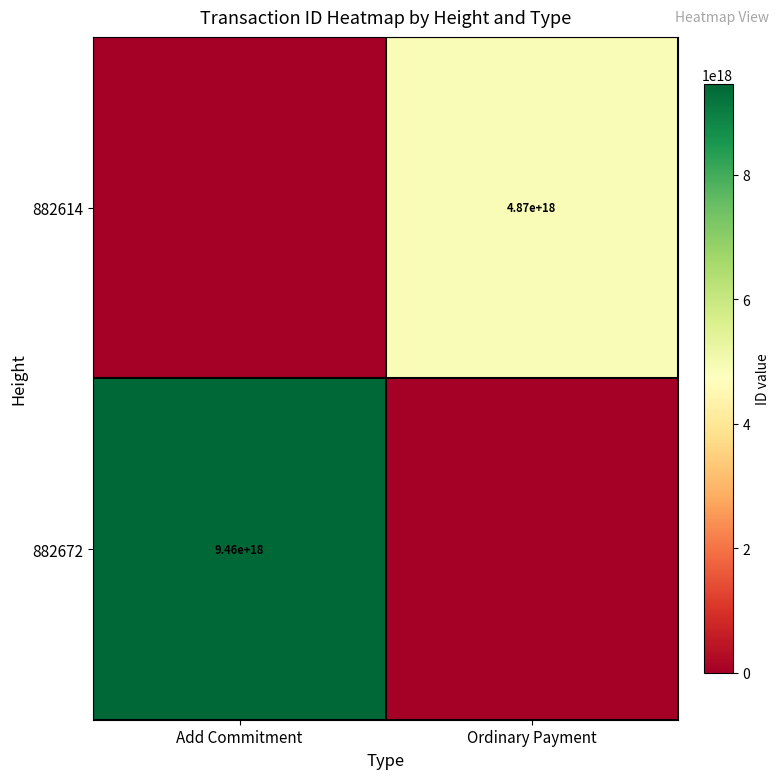

True or false: 882672 has a value of 9460000000000000000 at Add Commitment.

True